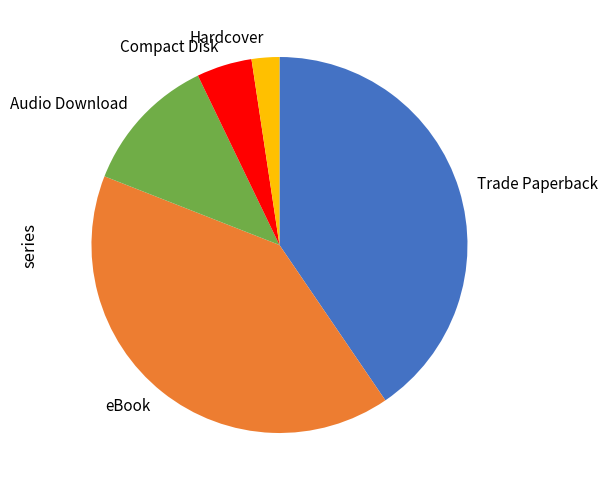

Between Hardcover and eBook, which is larger?

eBook